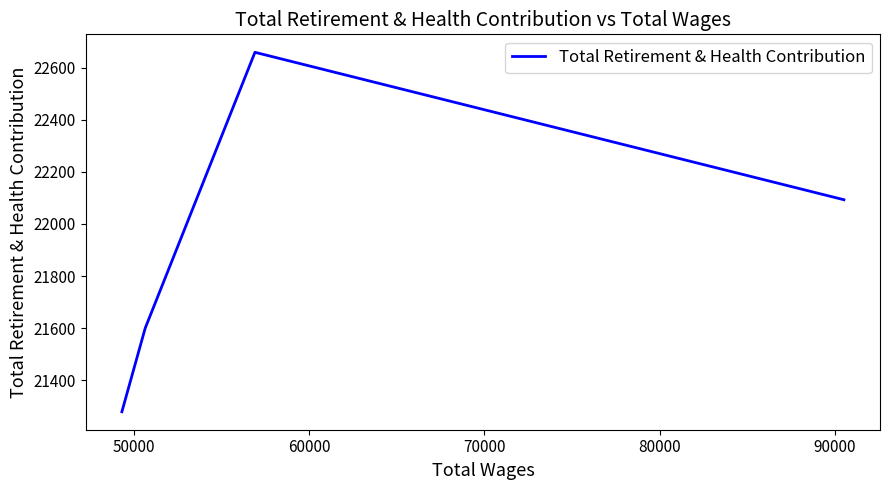

Is this an area chart (filled region under the line)?

No